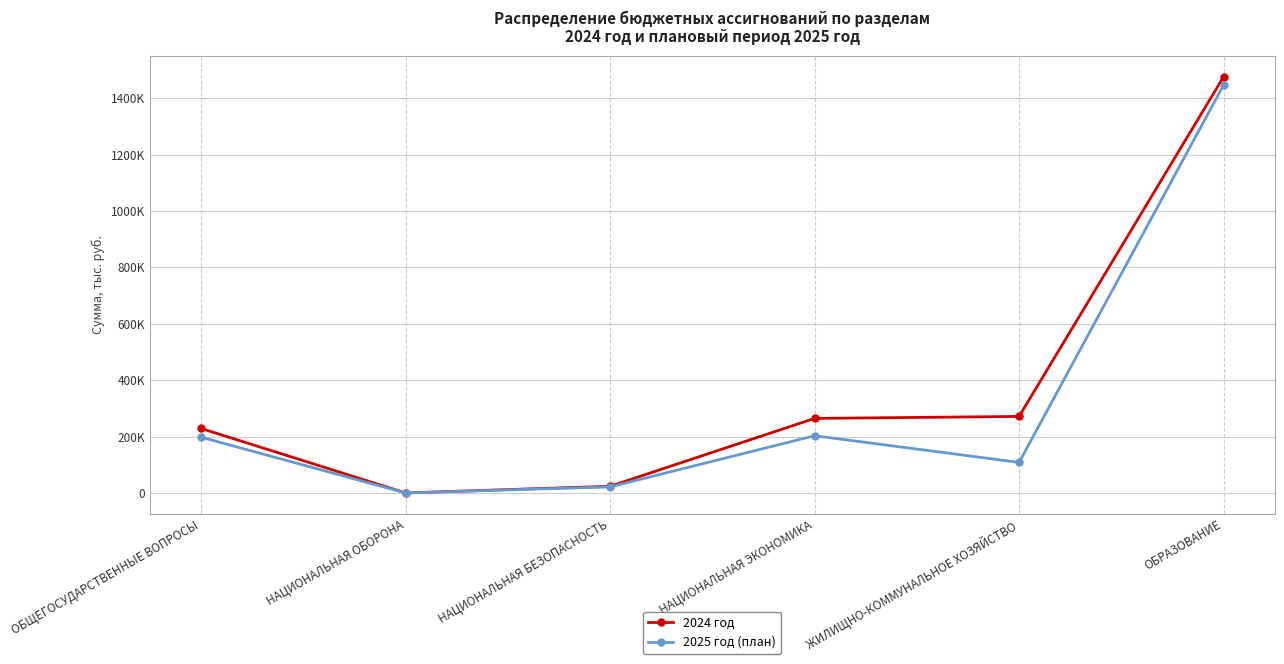

Reading left to right, extract all data points from this chart.

2024 год: ОБЩЕГОСУДАРСТВЕННЫЕ ВОПРОСЫ=229197.3	НАЦИОНАЛЬНАЯ ОБОРОНА=726.4	НАЦИОНАЛЬНАЯ БЕЗОПАСНОСТЬ=24484.4	НАЦИОНАЛЬНАЯ ЭКОНОМИКА=264913.6	ЖИЛИЩНО-КОММУНАЛЬНОЕ ХОЗЯЙСТВО=271956.5	ОБРАЗОВАНИЕ=1475600.3
2025 год (план): ОБЩЕГОСУДАРСТВЕННЫЕ ВОПРОСЫ=198287.4	НАЦИОНАЛЬНАЯ ОБОРОНА=794.6	НАЦИОНАЛЬНАЯ БЕЗОПАСНОСТЬ=22250.0	НАЦИОНАЛЬНАЯ ЭКОНОМИКА=203502.9	ЖИЛИЩНО-КОММУНАЛЬНОЕ ХОЗЯЙСТВО=109038.6	ОБРАЗОВАНИЕ=1446183.7